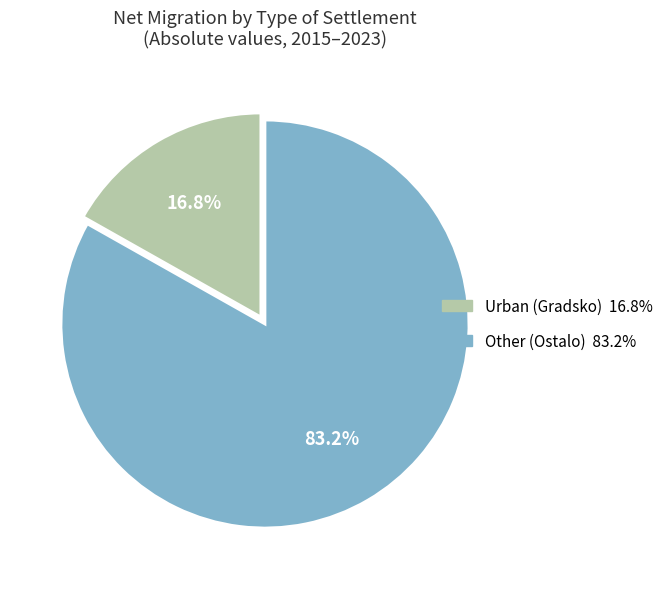

Is there a majority slice in this chart?

Yes